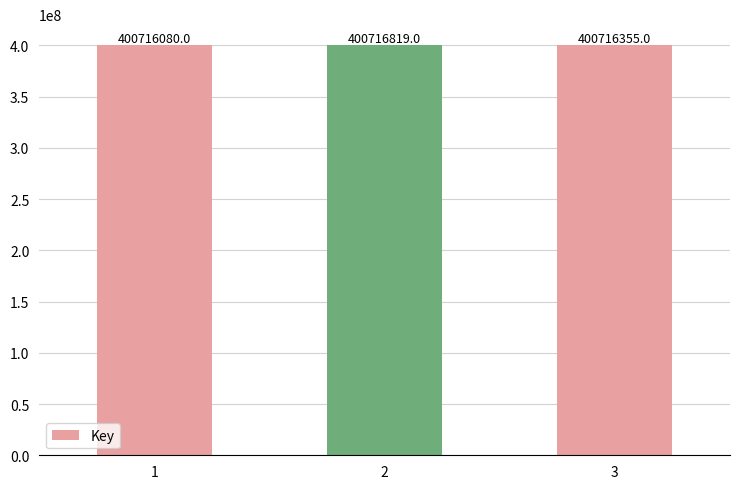

Reading right to left, transcribe all the data shown in this chart.

400716355	400716819	400716080